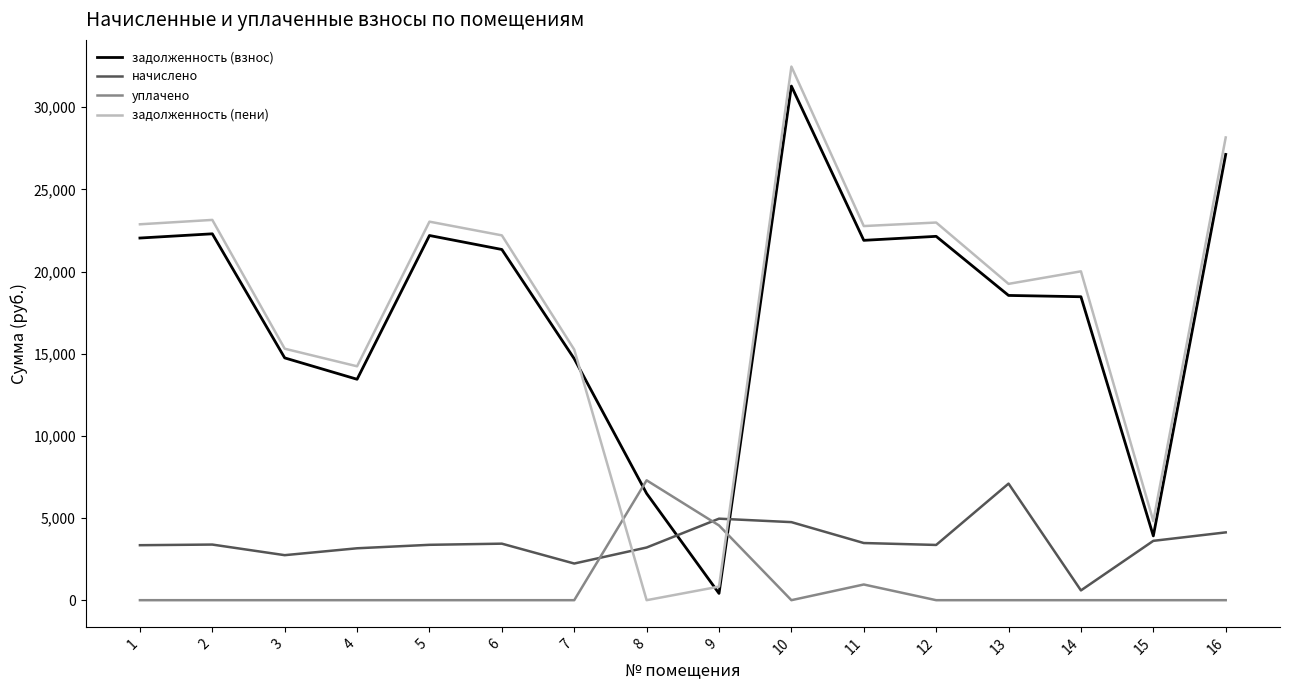

Which series ends up on top after the final intersection of задолженность (взнос) and задолженность (пени)?

задолженность (пени)